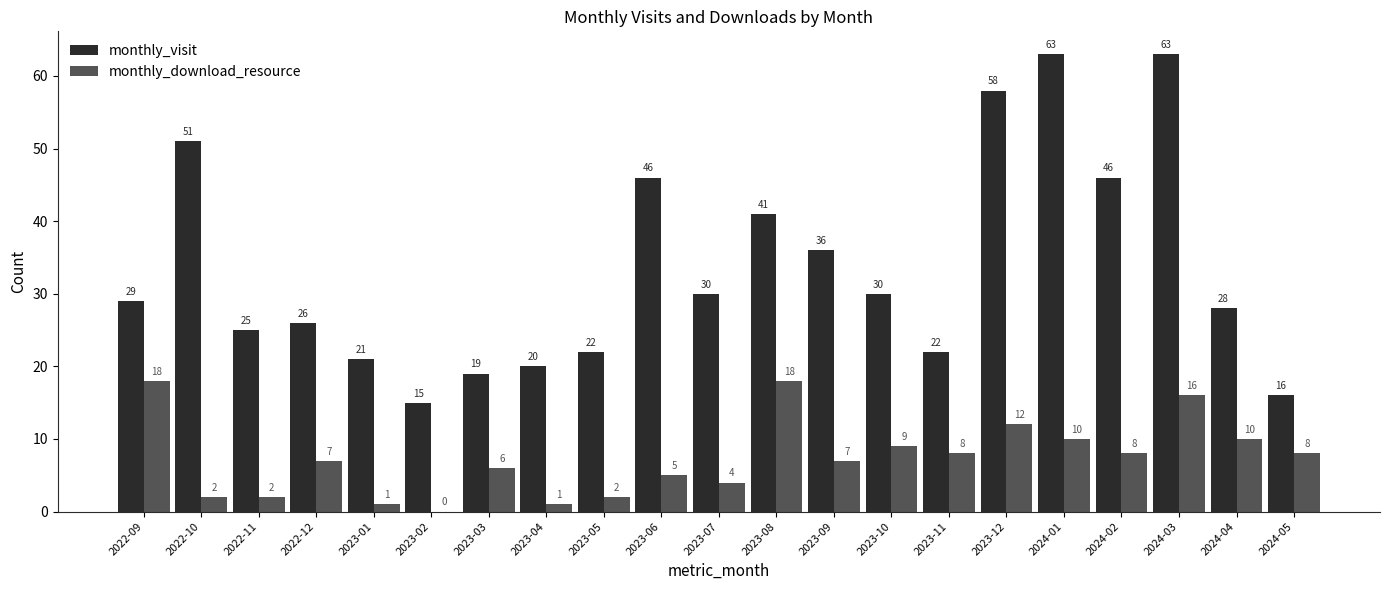

Does the chart contain stacked bars?

No